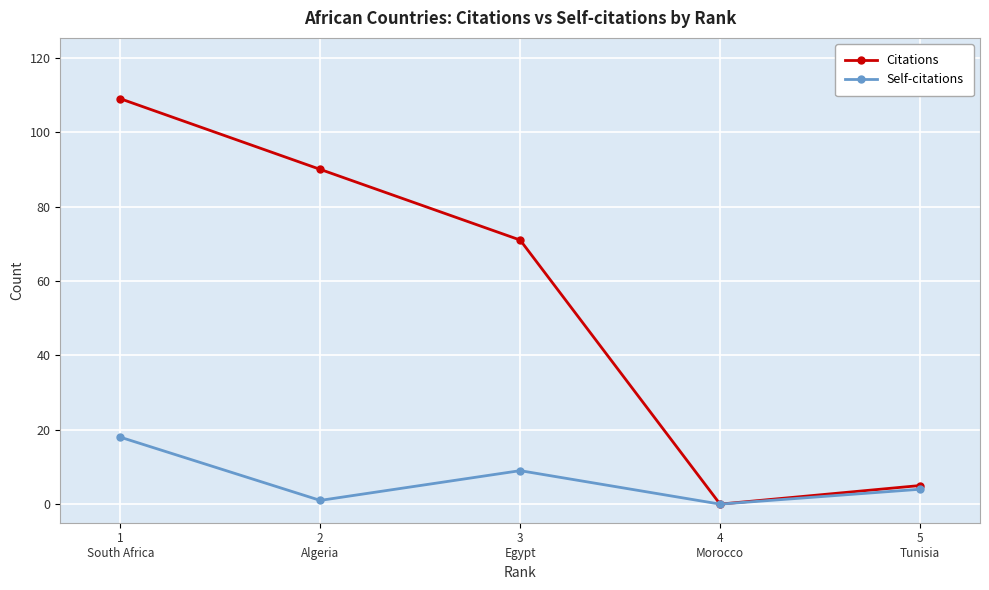

How many lines are shown in the chart?

2